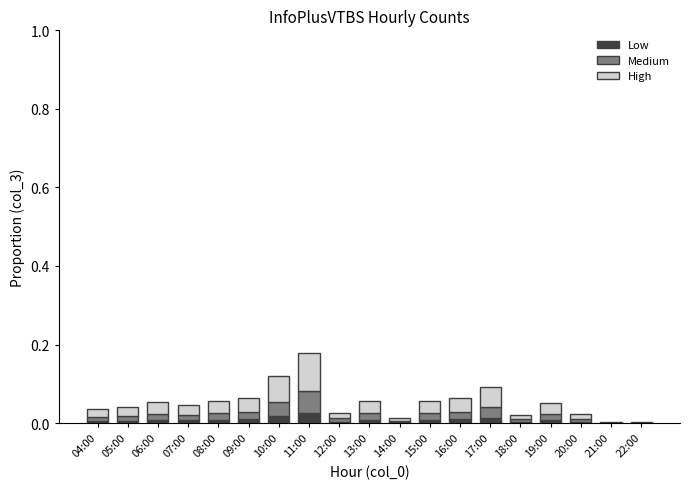

Which has a higher value, 12:00 or 17:00?

17:00